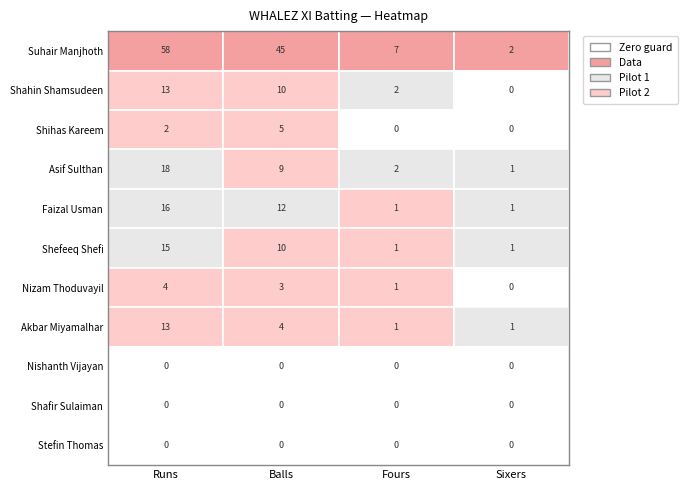

Between 1 and 3, which is larger?

1